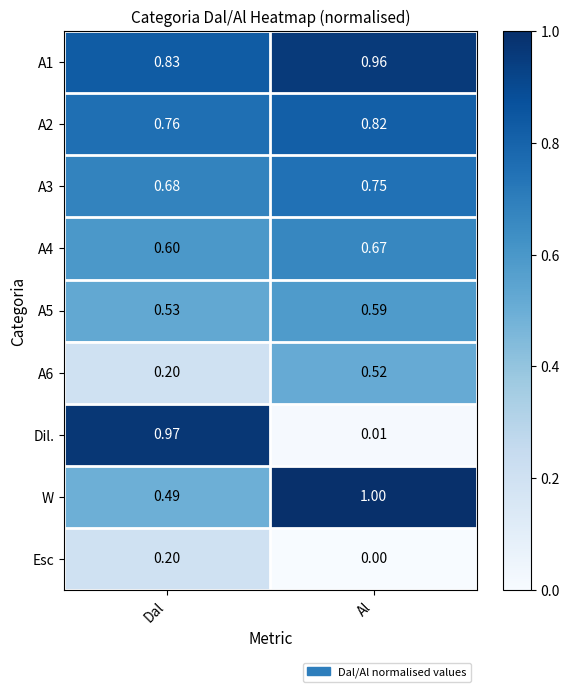

Rank the categories by A2 value from lowest to highest.

Dal, Al